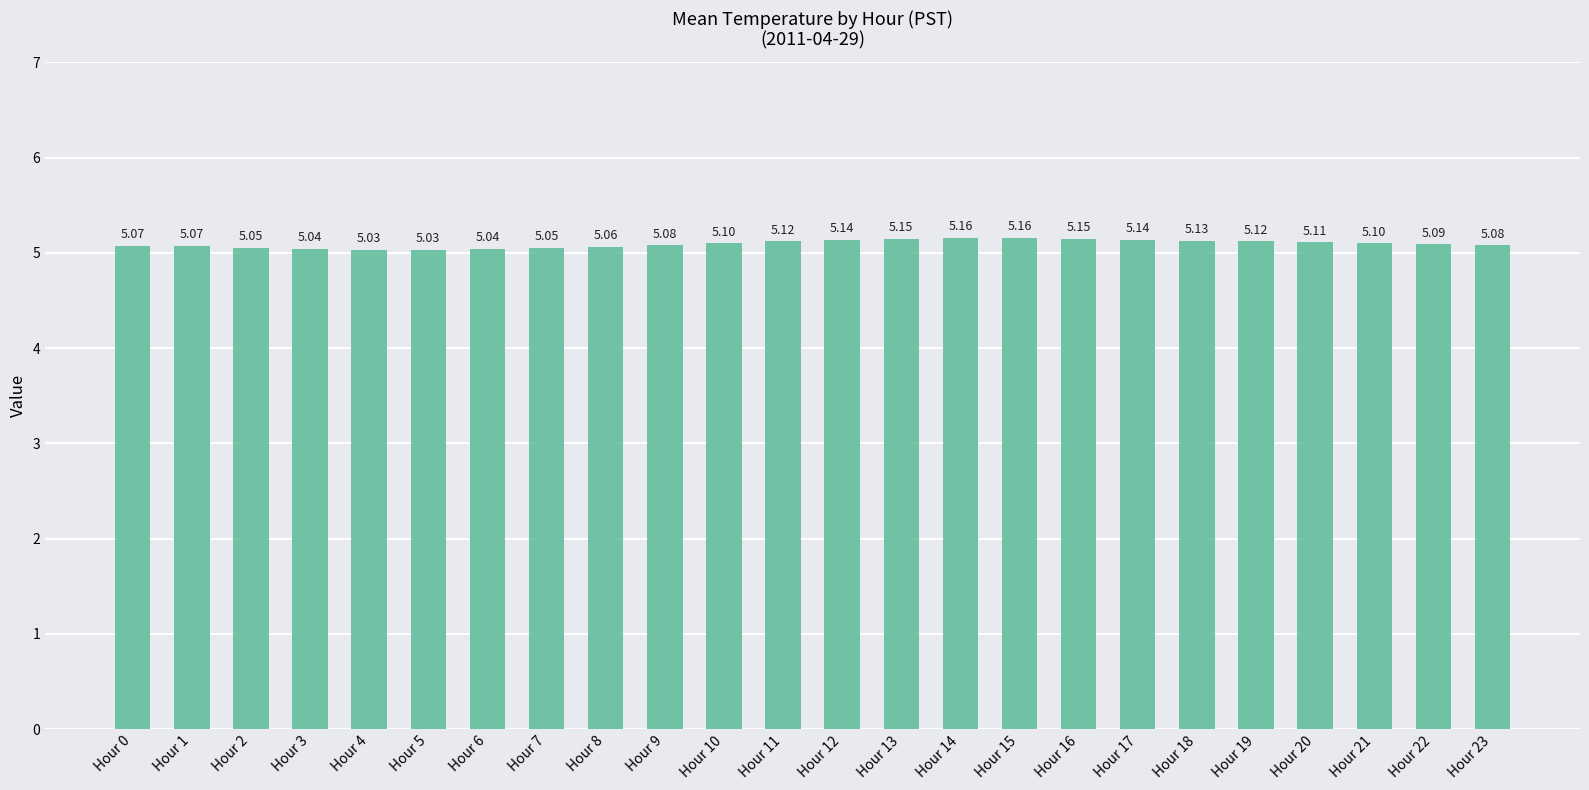

What is the difference between the maximum and minimum values?

0.1